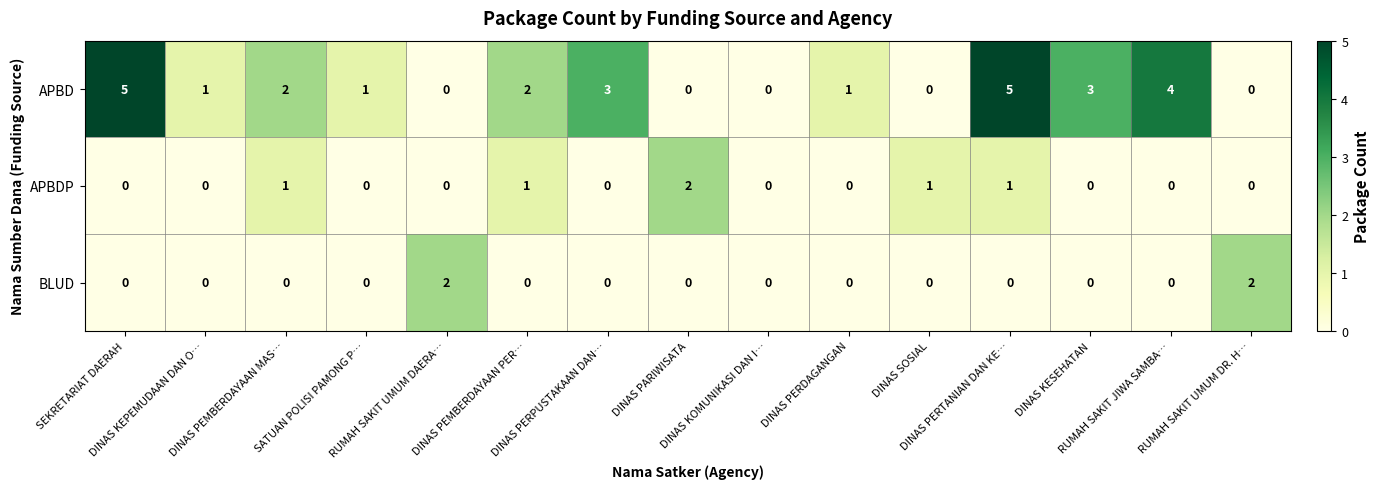

Count the APBD values in the range 0 to 3.

12